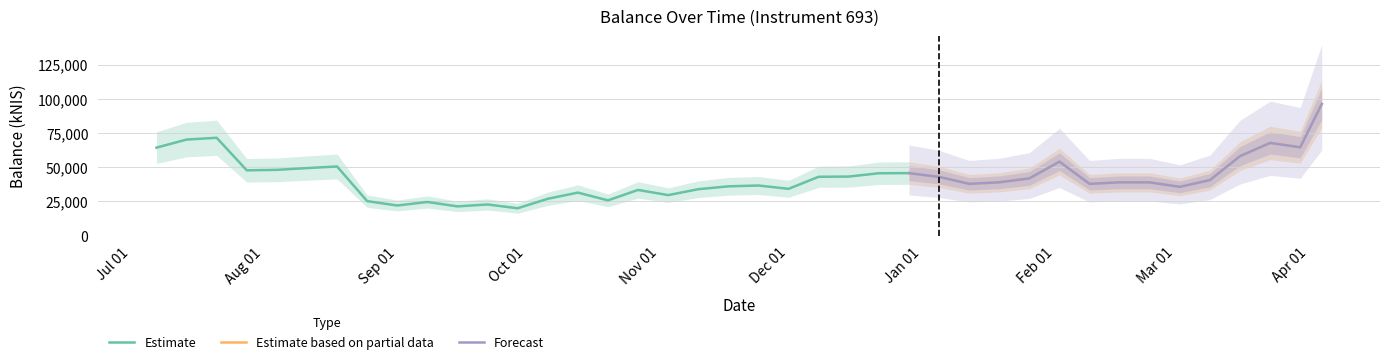

What is the label of the 38th point from the left?

2023-03-23